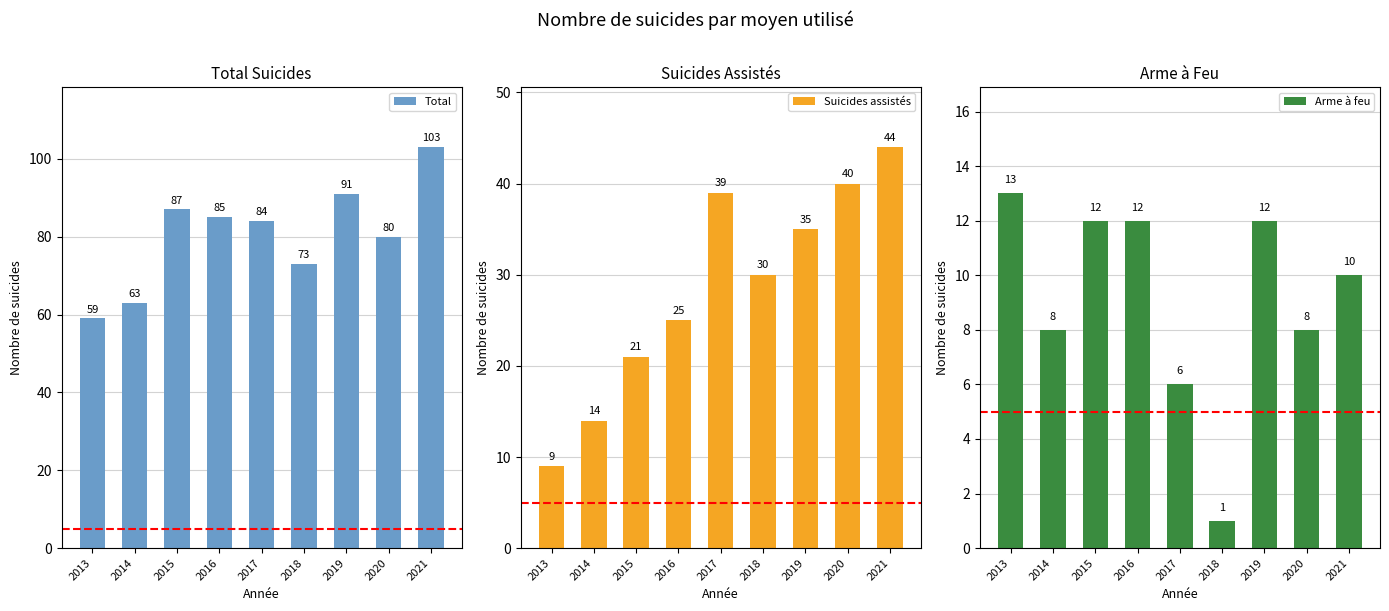

How many data points does each series have?

9